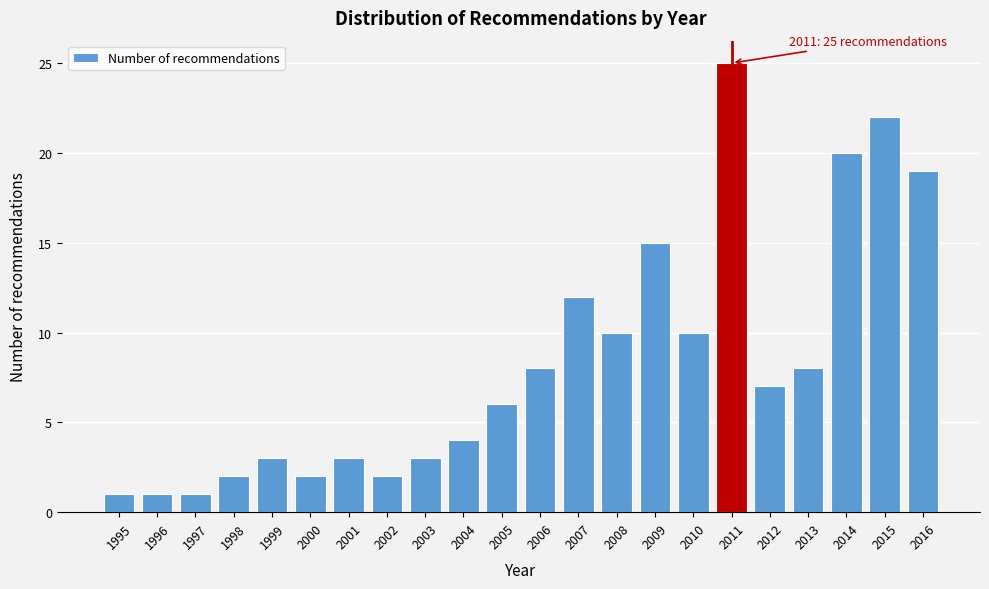

Reading left to right, list all the values displayed in this chart.

1	1	1	2	3	2	3	2	3	4	6	8	12	10	15	10	25	7	8	20	22	19